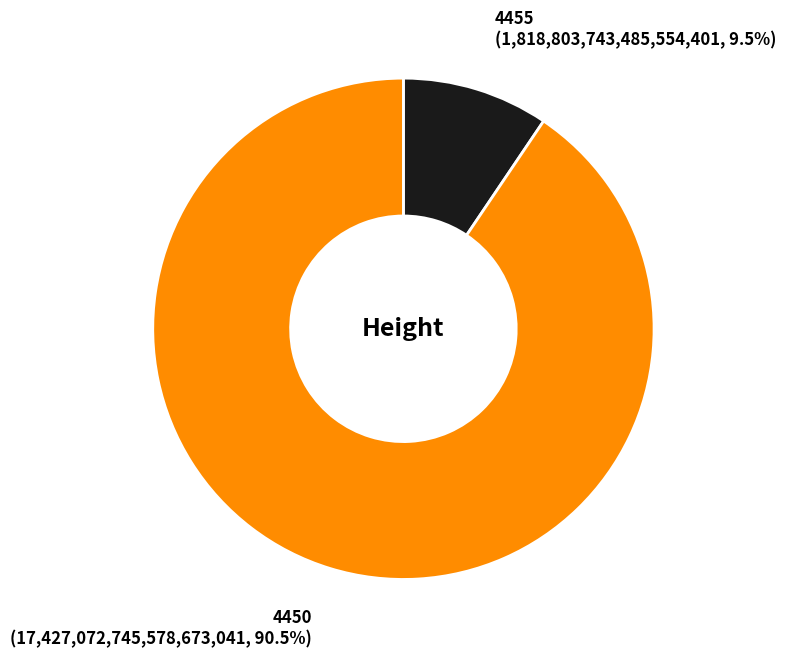

To the nearest percent, what is the average slice percentage?

50%